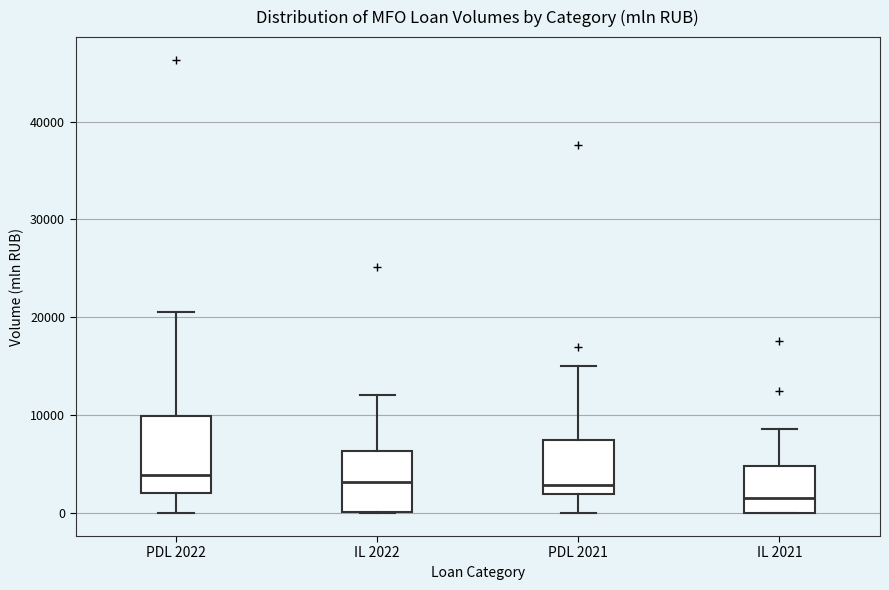

Reading left to right, read every box against the y-axis: the position of its median line, the range the box covers, and the ends of its whiskers. The values are not printed on the chart, so give them approximately, as read against the axis.

PDL 2022: median 4000, box 2000 to 10000, whiskers 0 to 21000
IL 2022: median 3000, box 0 to 6000, whiskers 0 to 12000
PDL 2021: median 3000, box 2000 to 8000, whiskers 0 to 15000
IL 2021: median 2000, box 0 to 5000, whiskers 0 to 9000